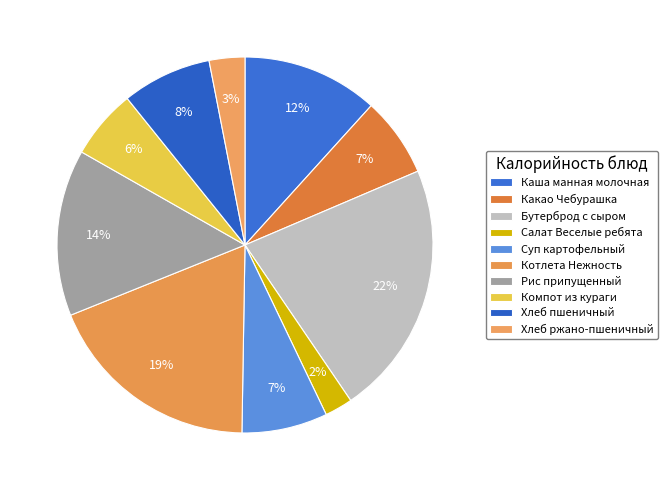

Is there any slice that represents more than half of the pie?

No